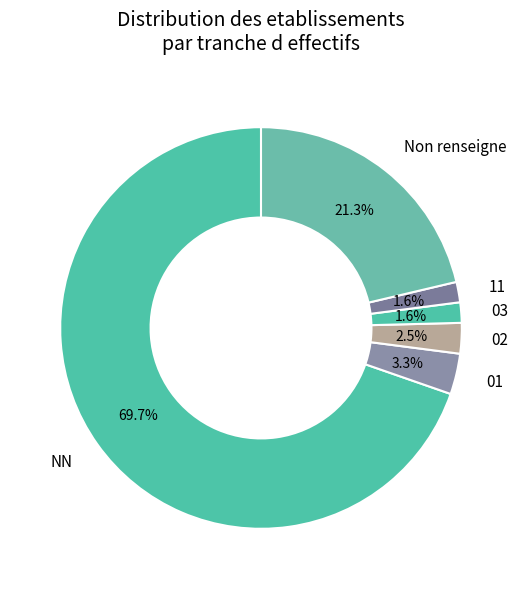

Which category has the biggest portion of the pie?

NN